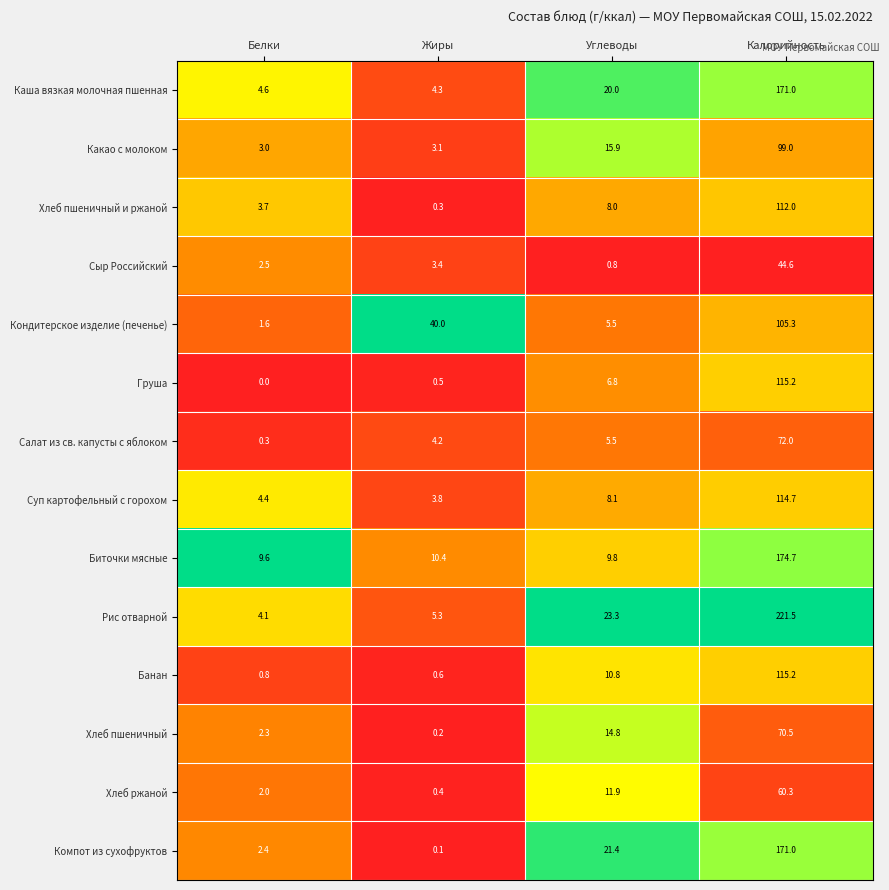

At how many categories does at least one series exceed 0?

4